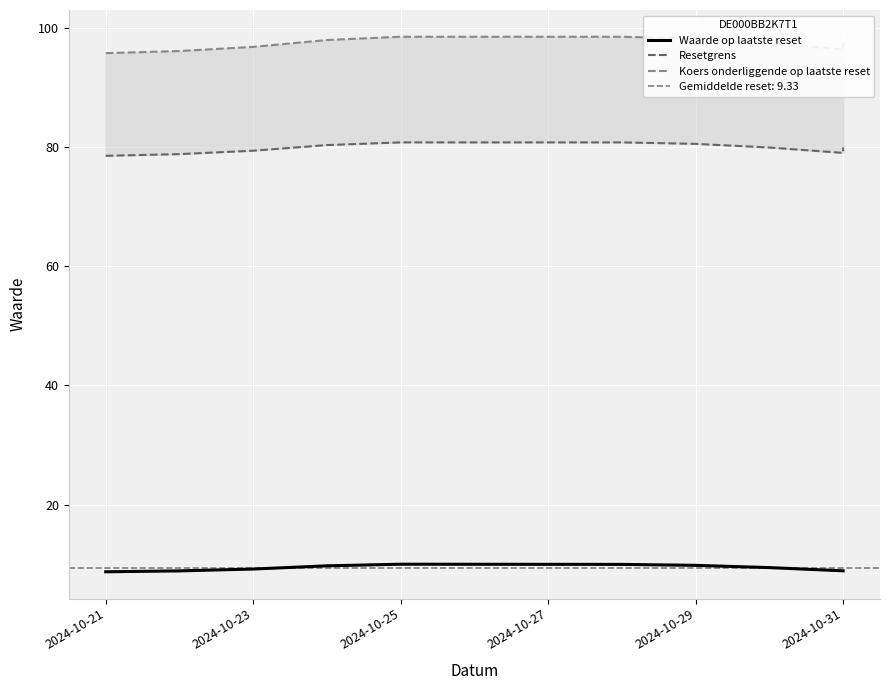

Which series has the largest total across all categories?

Koers onderliggende op laatste reset